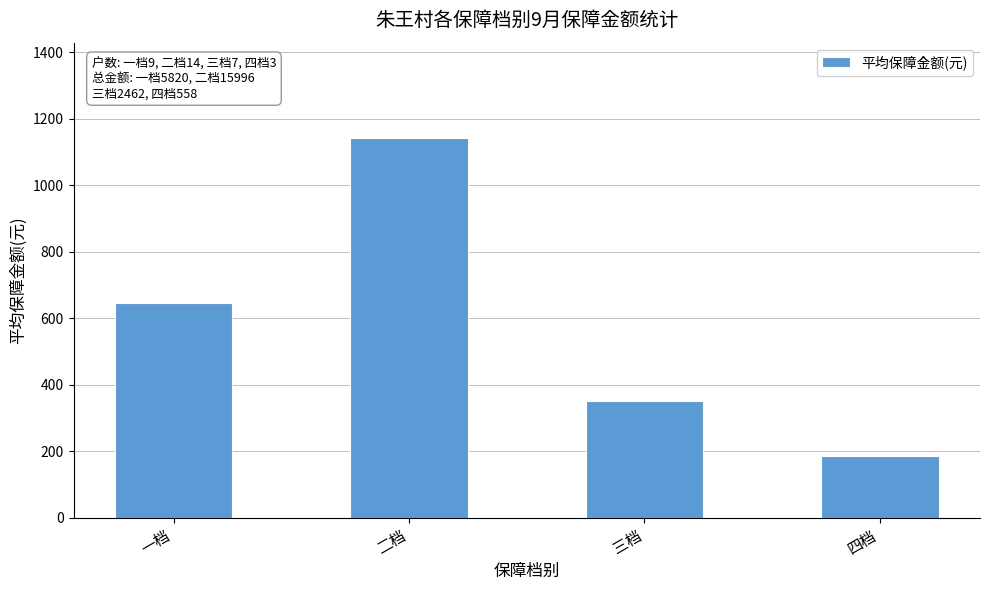

Reading left to right, extract all data points from this chart.

一档=646.7	二档=1142.6	三档=351.7	四档=186.0